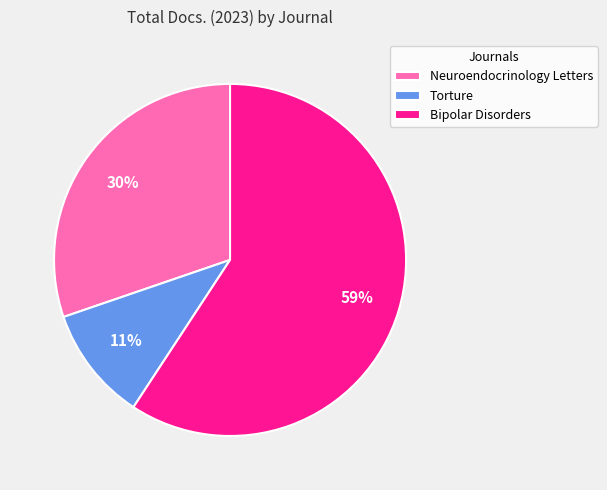

How many slices are in this pie chart?

3